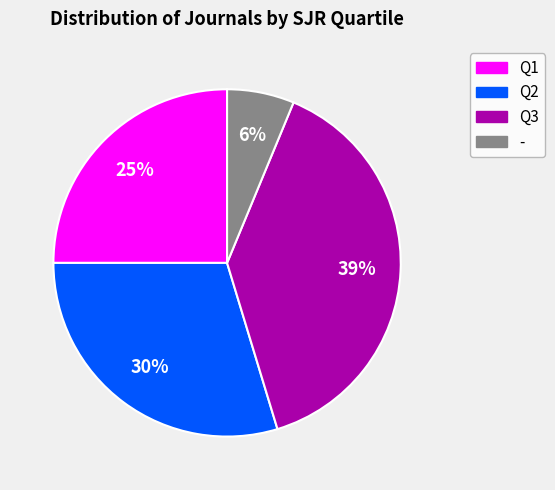

Which category has the biggest portion of the pie?

Q3